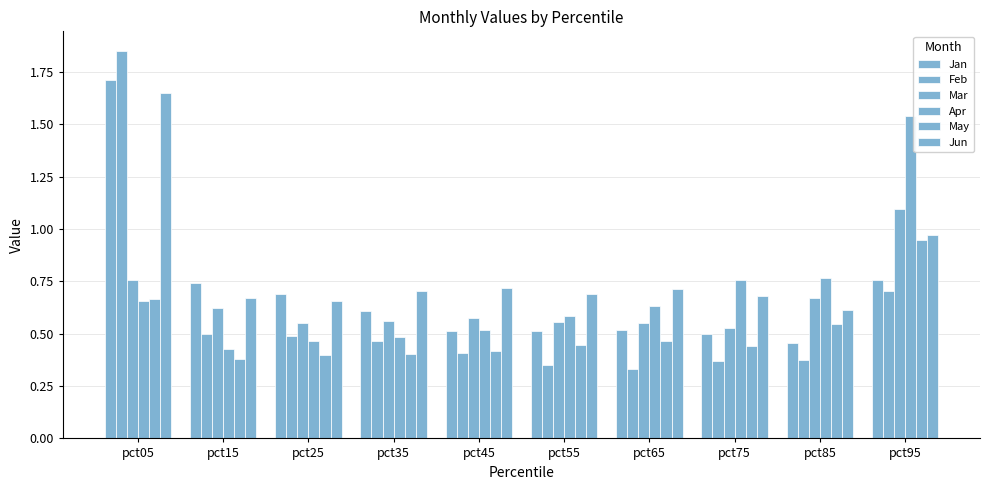

At pct55, list the series in order from smallest to largest.

Feb, May, Jan, Mar, Apr, Jun